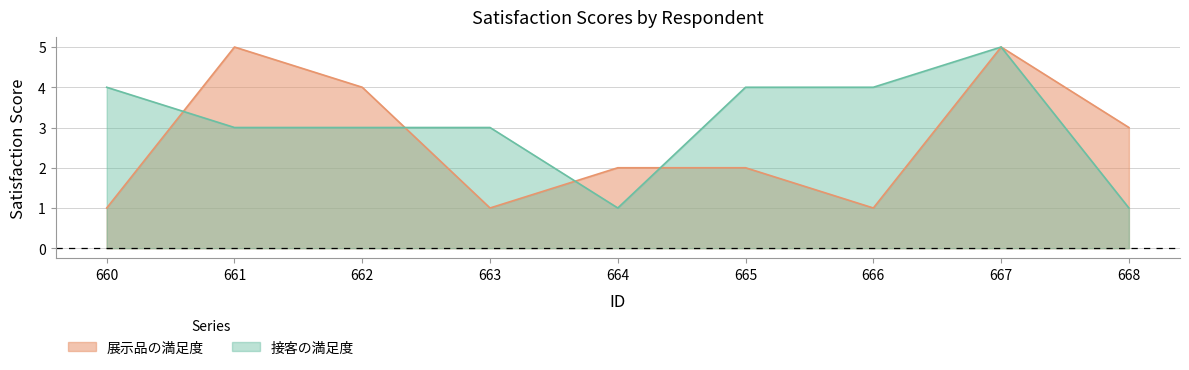

At which label is 展示品の満足度 closest to 3?

668